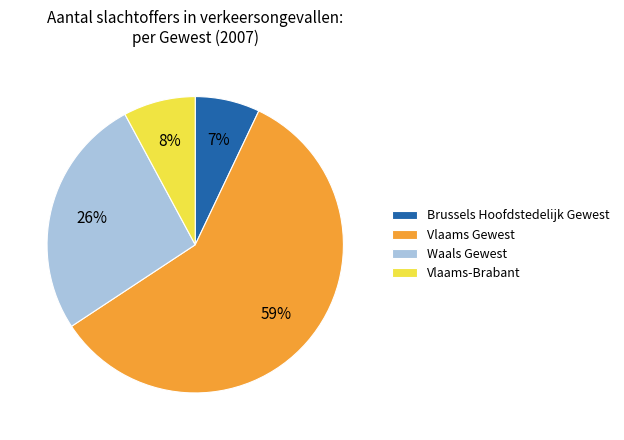

To the nearest percent, what is the difference between the Brussels Hoofdstedelijk Gewest and Vlaams Gewest slice percentages?

52%